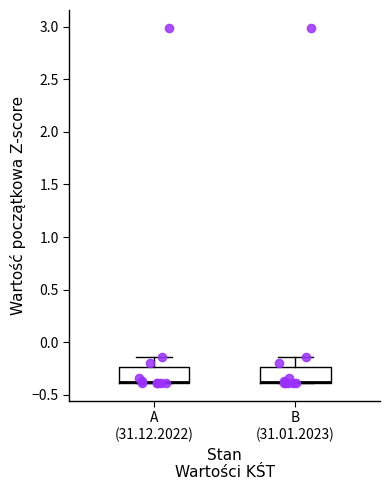

Where is the lower edge of the box for A (31.12.2022) on the y-axis? The values are not printed on the chart, so give them approximately, as read against the axis.

-0.40